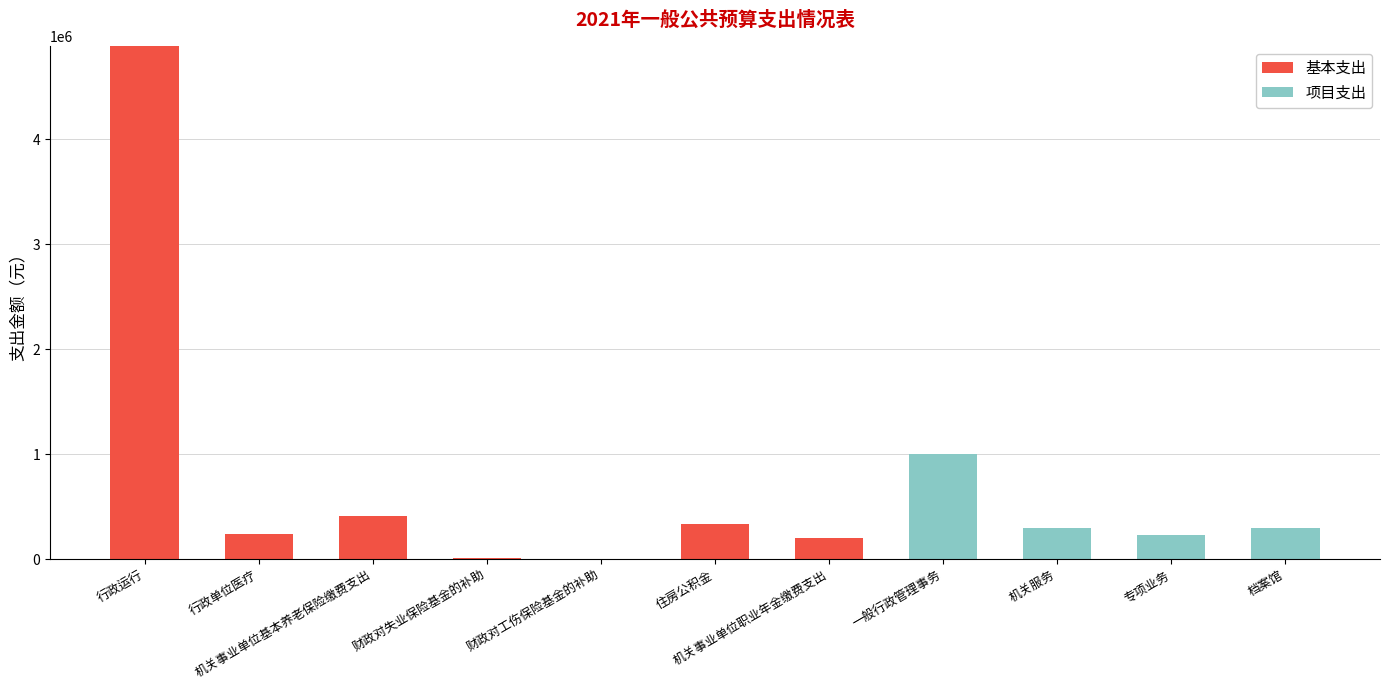

Where is 基本支出 nearest to the value 2443873?

机关事业单位基本养老保险缴费支出